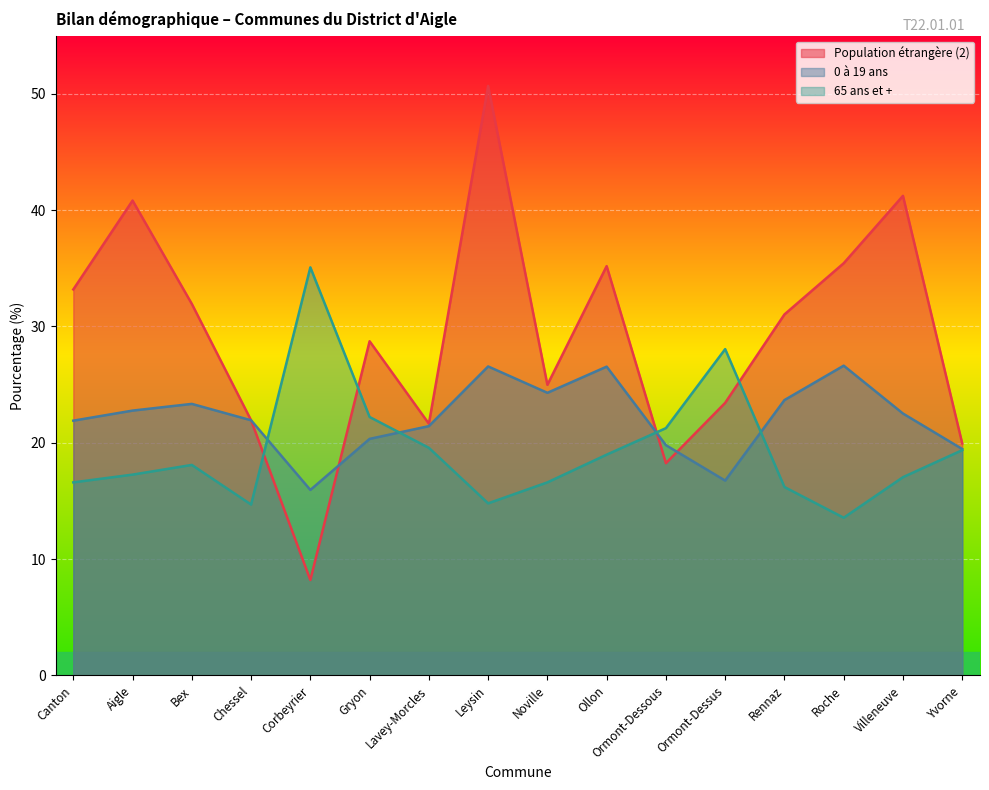

Where is the first local maximum for Population étrangère (2)?

Aigle